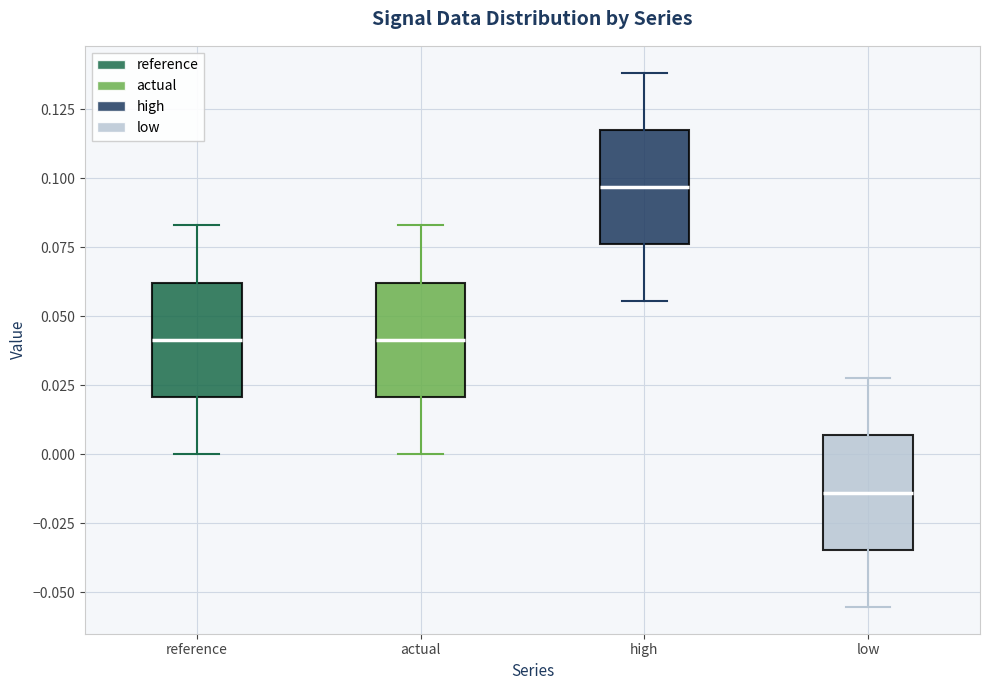

Where does the lower whisker of the box for low end on the y-axis? The values are not printed on the chart, so give them approximately, as read against the axis.

-0.055